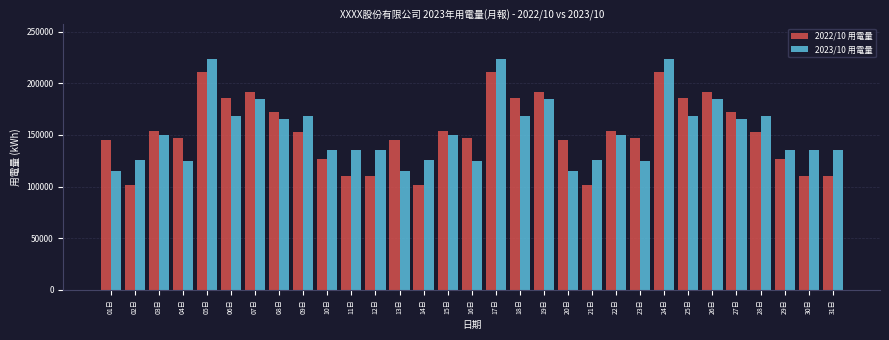

The value of 2023/10 用電量 at 29日 is 135555.0. True or false?

True